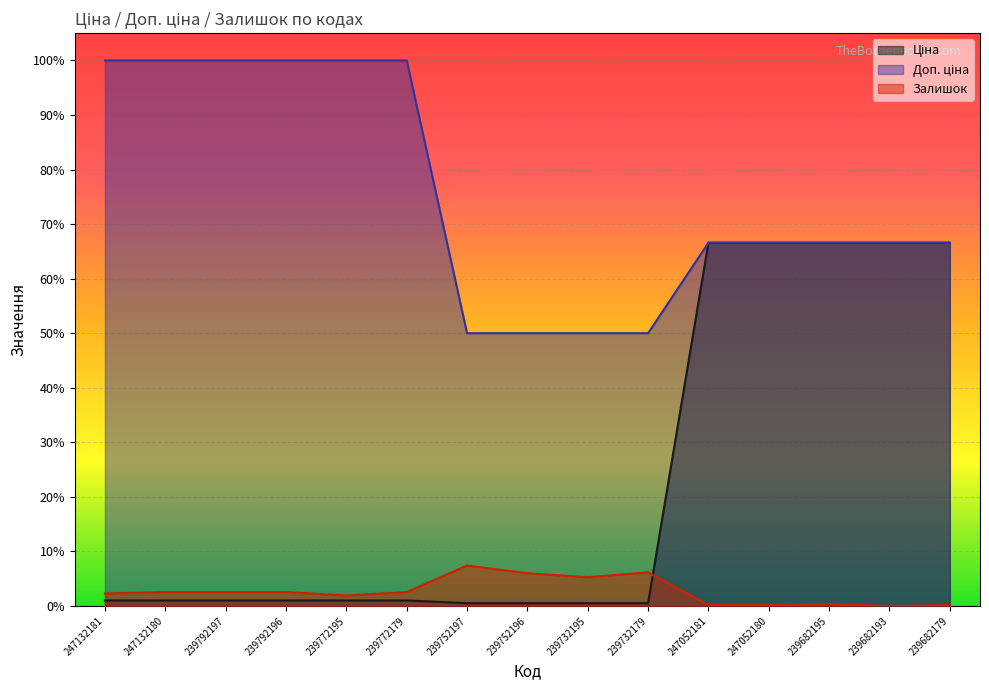

What position from the right is 239772179?

10